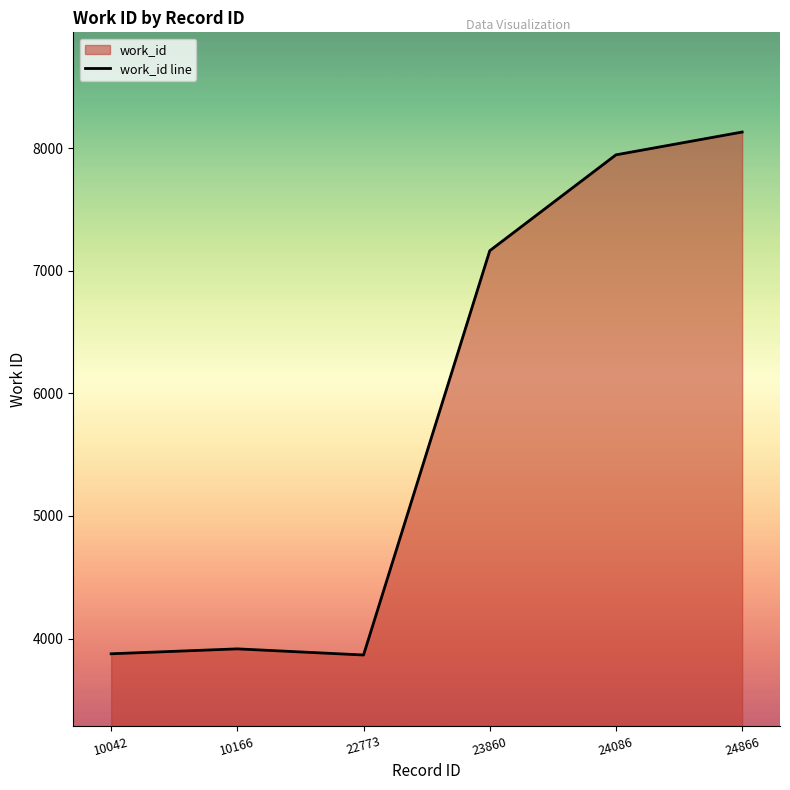

What value does the data have at 10042, to the nearest 10?

3880